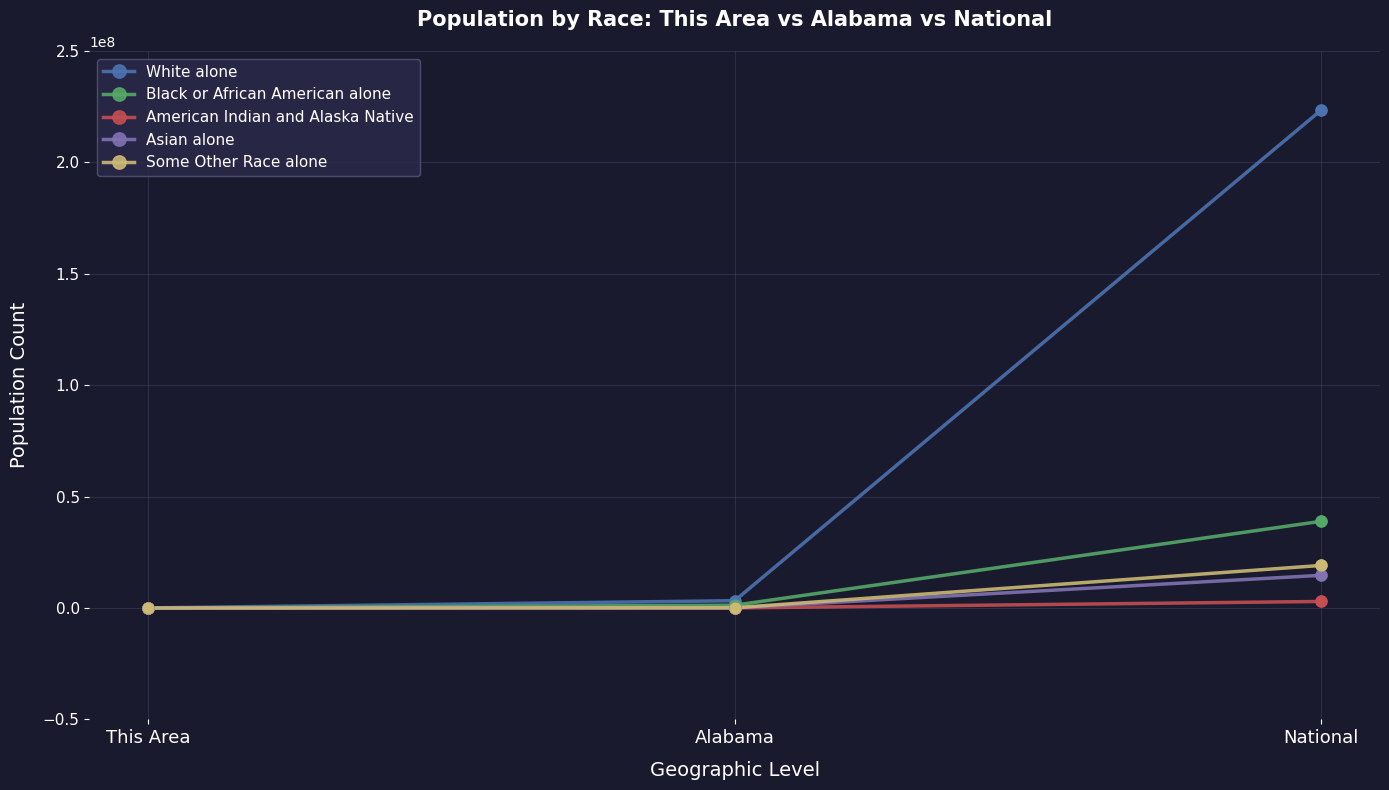

Which series has the largest range (max minus min)?

White alone